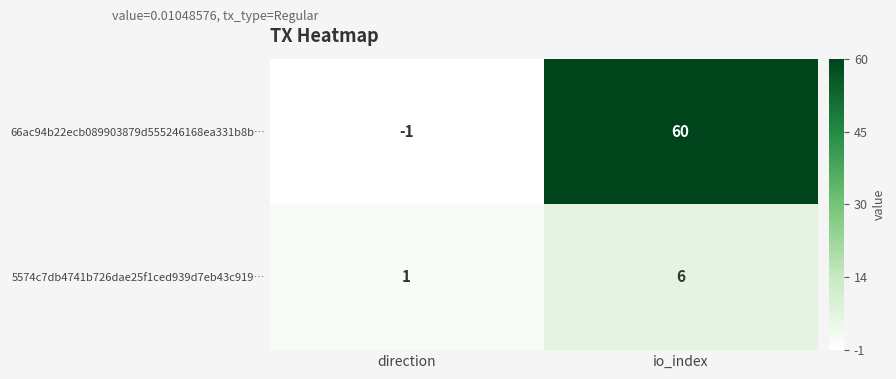

At how many categories does at least one series exceed 40?

1